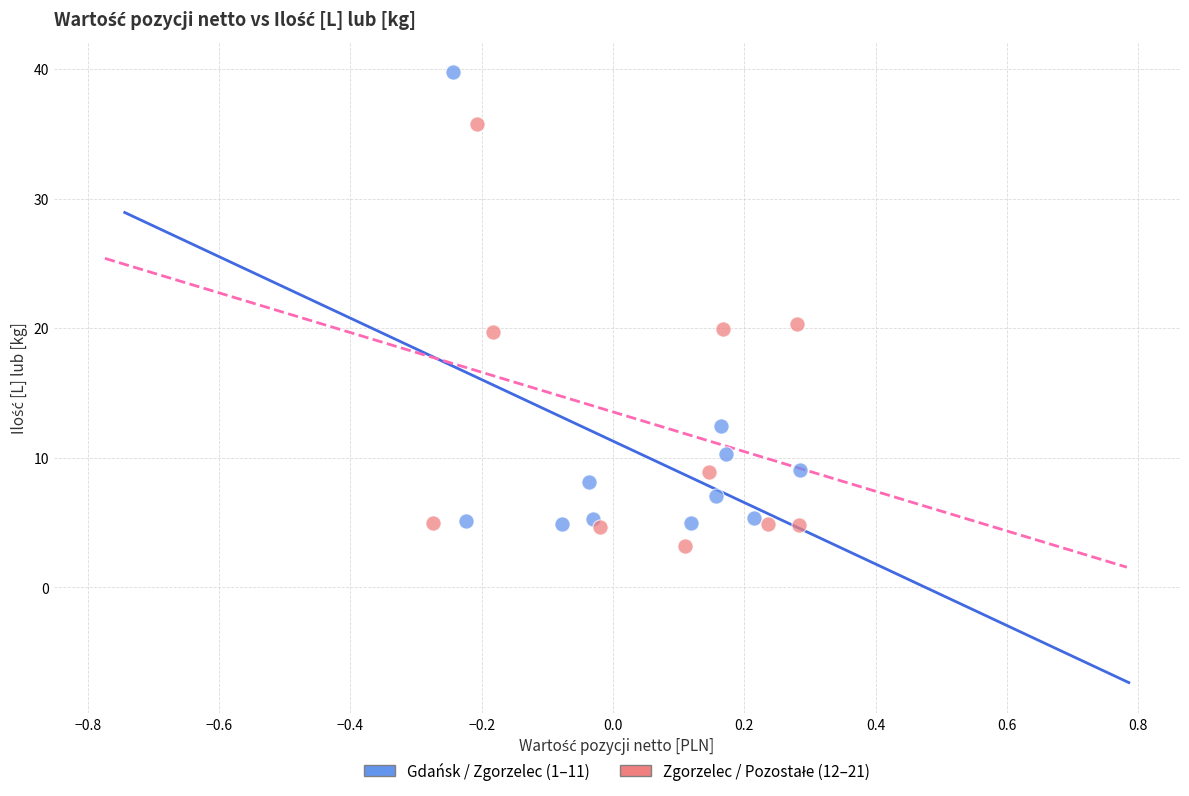

Which series has the largest Y range (max minus min)?

Gdańsk / Zgorzelec (1–11)